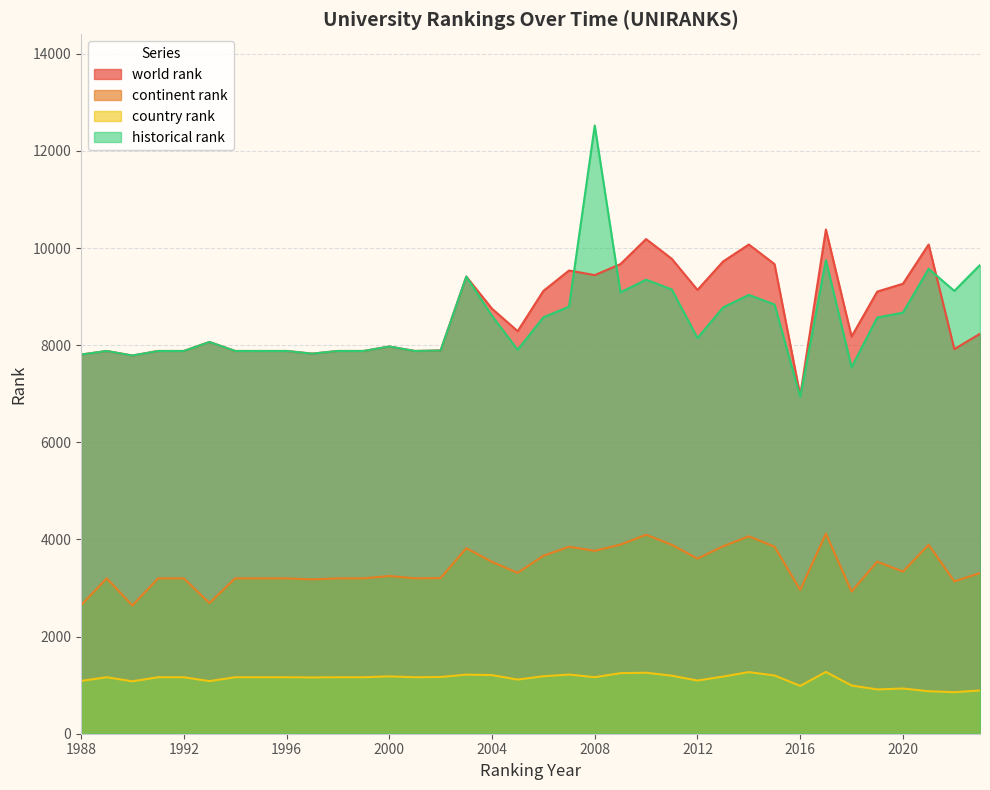

True or false: world rank has more than 1 points higher than both neighbors.

True